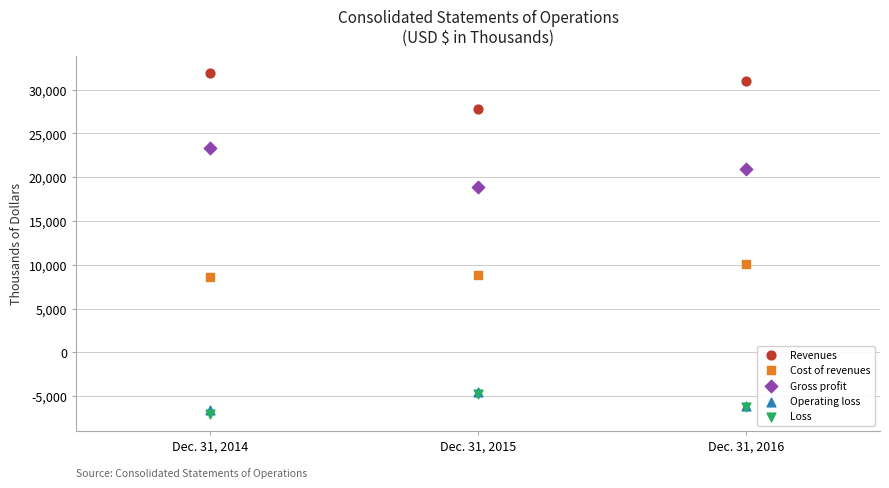

In the Revenues series, what Y value is closest to 29843?

30983